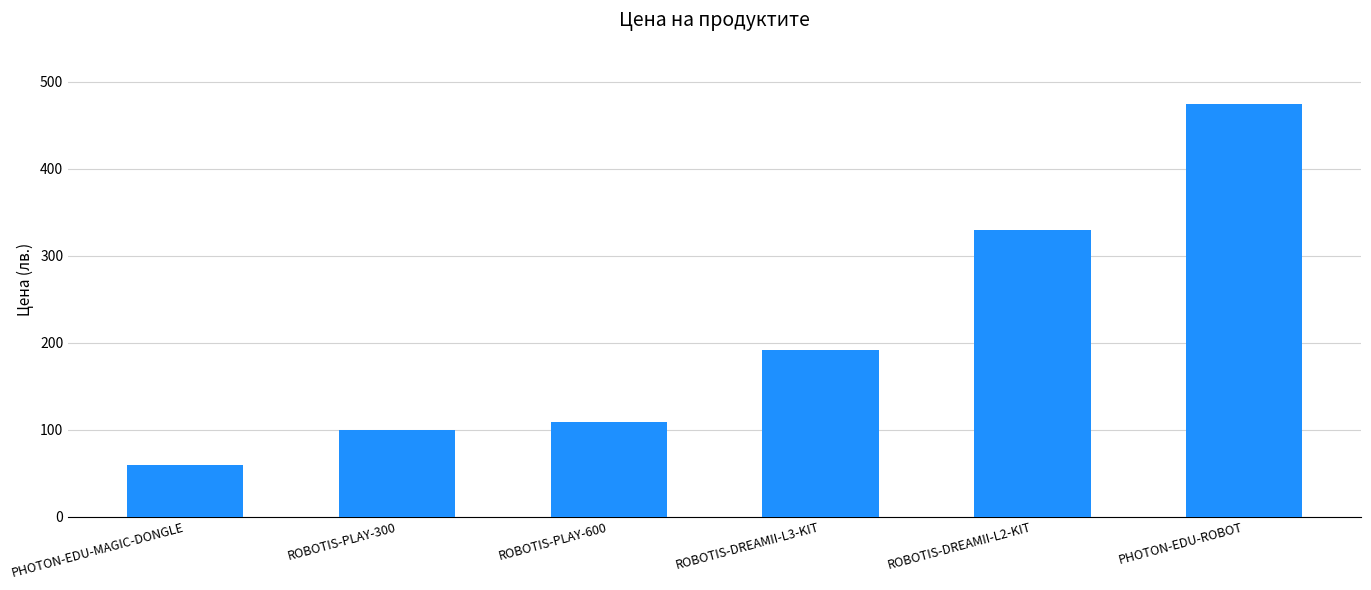

Rank the categories by value from highest to lowest.

PHOTON-EDU-ROBOT, ROBOTIS-DREAMII-L2-KIT, ROBOTIS-DREAMII-L3-KIT, ROBOTIS-PLAY-600, ROBOTIS-PLAY-300, PHOTON-EDU-MAGIC-DONGLE